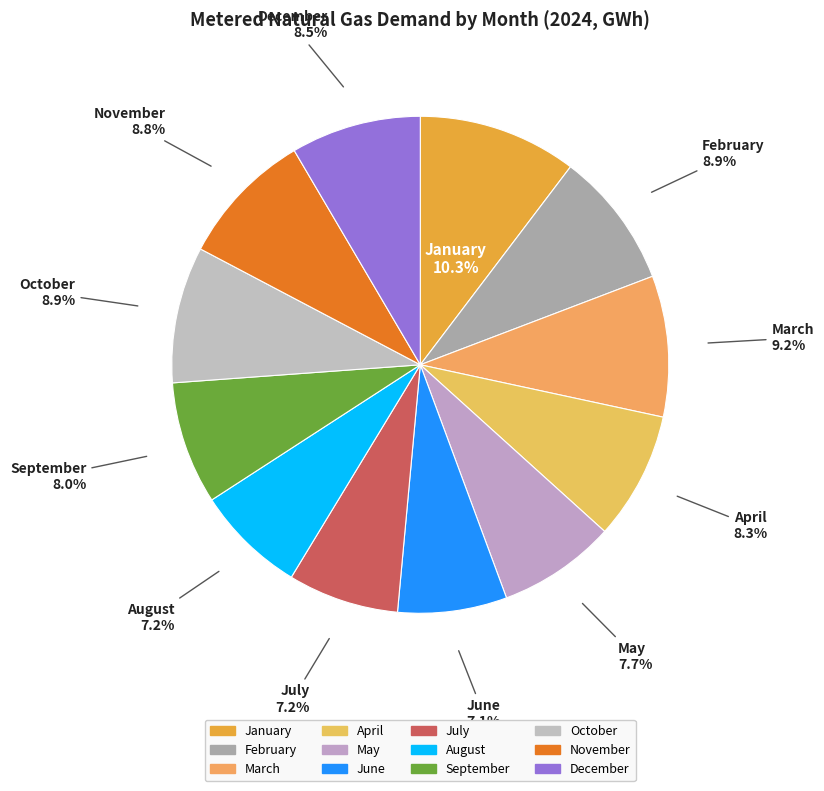

What percentage do January and December together represent?

18.8%